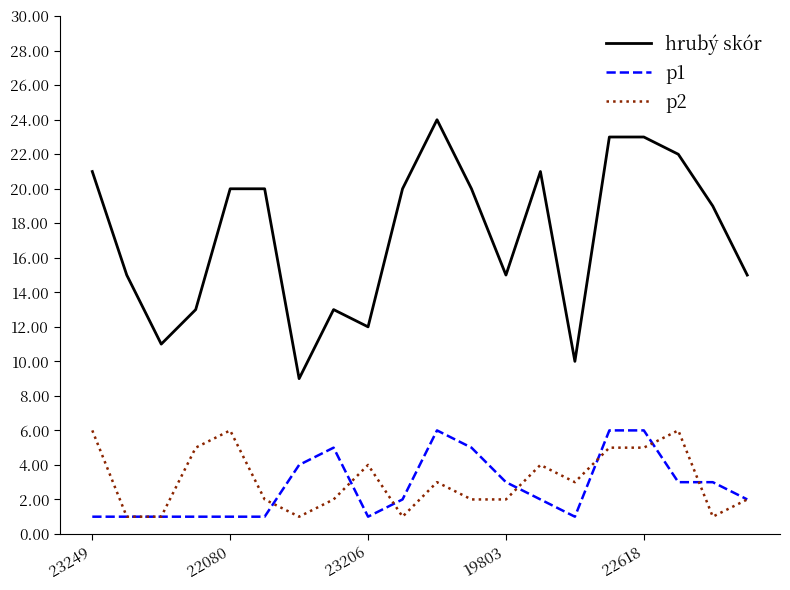

Which series has the largest range (max minus min)?

hrubý skór